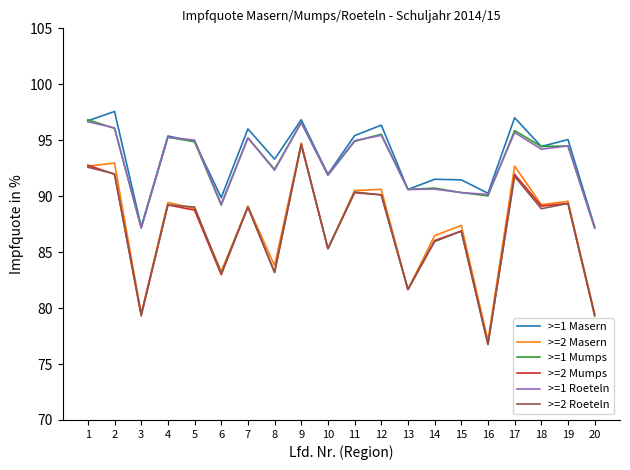

What is the maximum value shown in the chart?

97.6